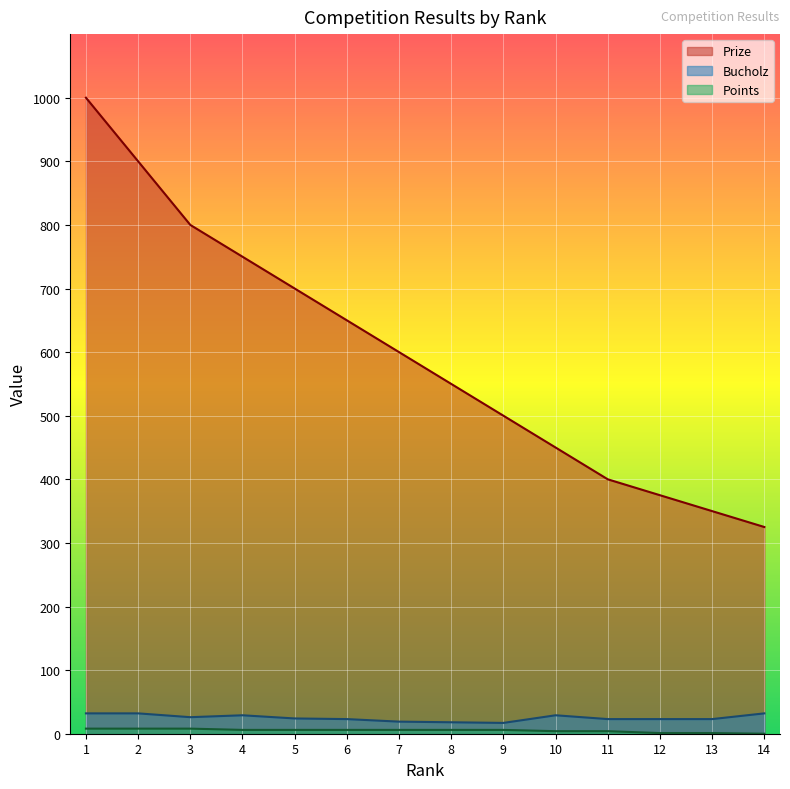

What is the difference between the Bucholz values at 6 and 5?

1